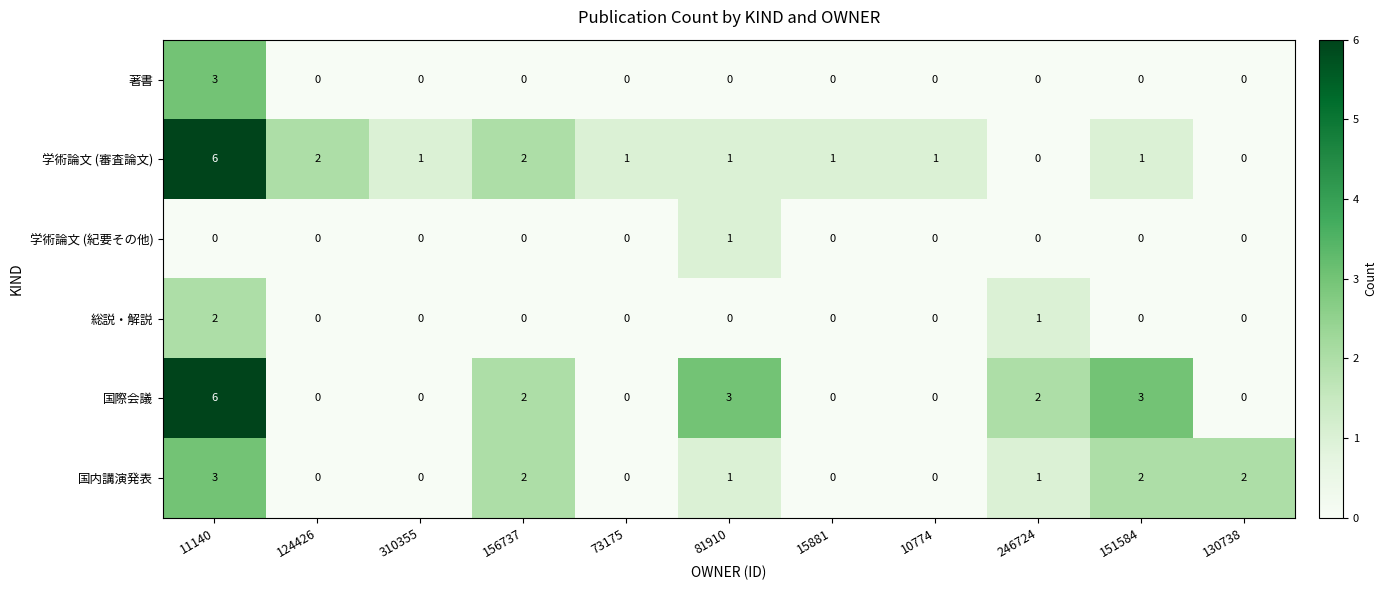

What is the maximum value shown in the chart?

6